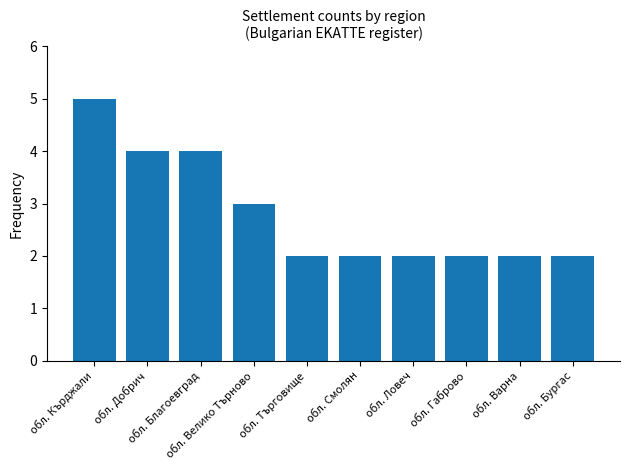

Does the chart contain any negative values?

No